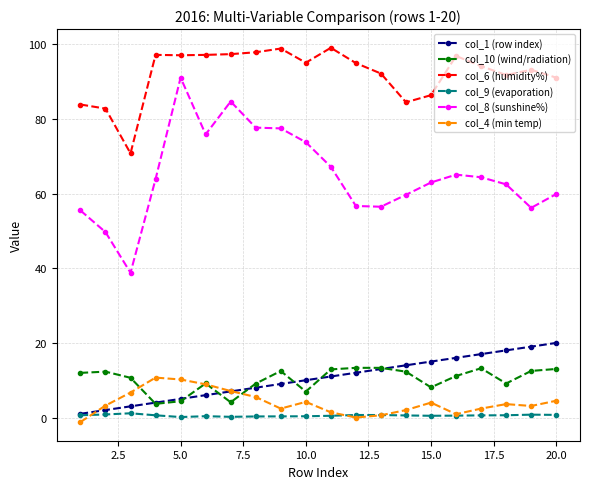

Count the number of data series in this chart.

6